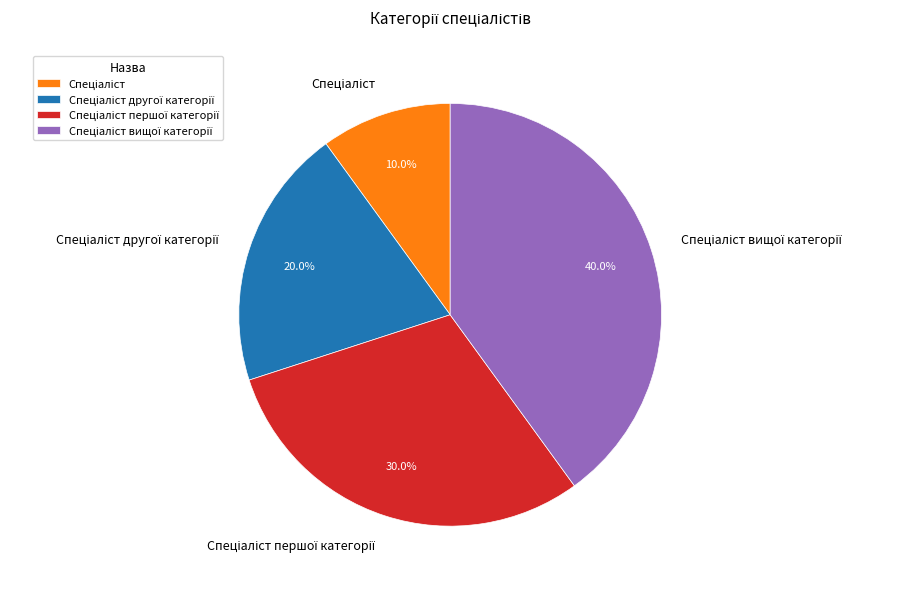

Is there any slice that represents more than half of the pie?

No